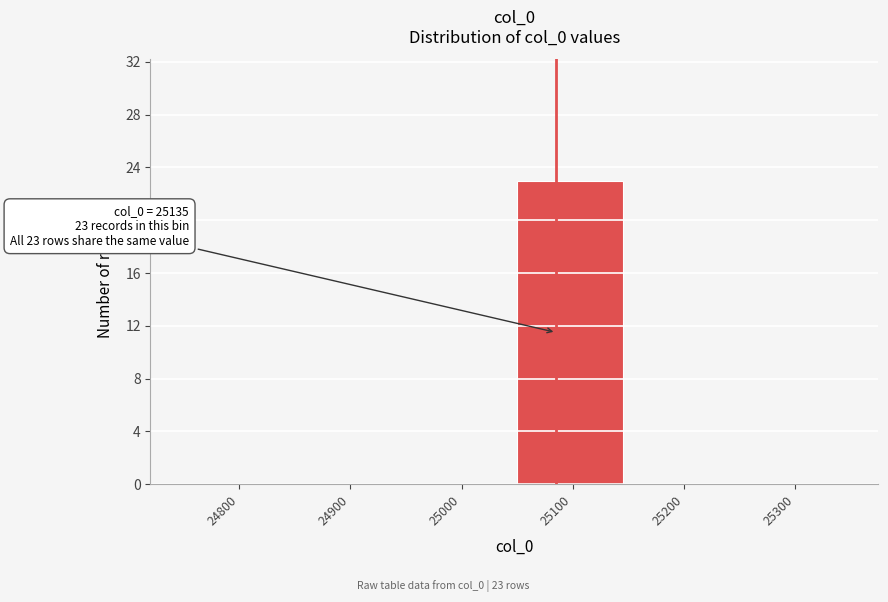

Reading left to right, extract all data points from this chart.

24800=0	24900=0	25000=0	25100=23	25200=0	25300=0